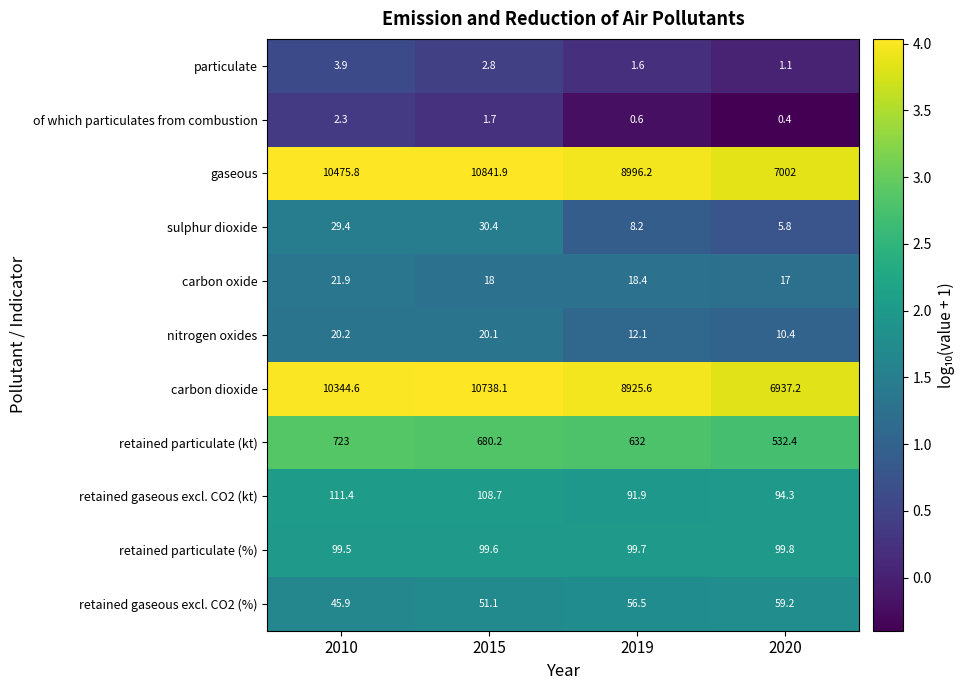

What is the difference between the maximum and minimum values in the retained gaseous excl. CO2 (%) series?

13.3